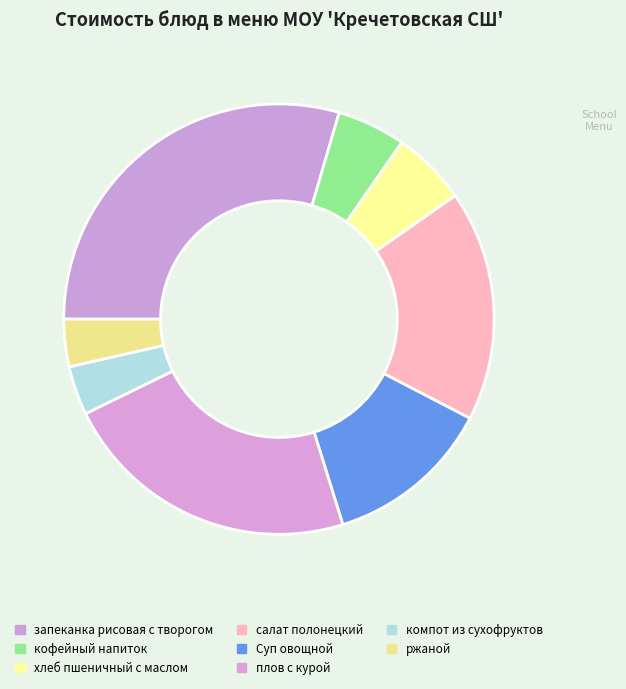

What is the total percentage of компот из сухофруктов and плов с курой?

26.2%